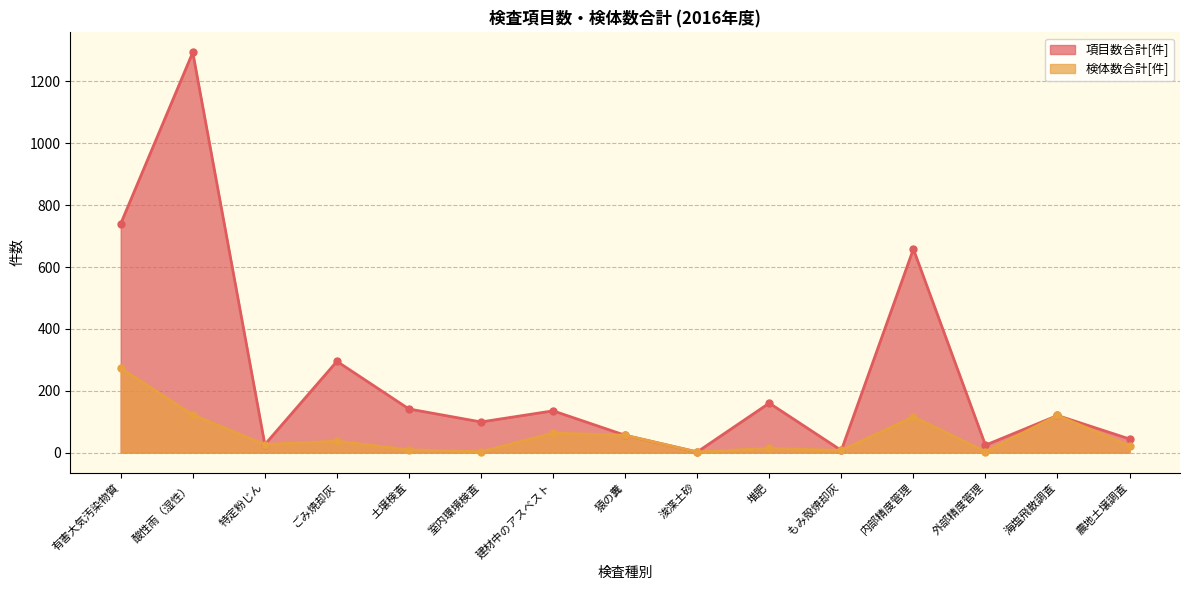

What is the sum of all 検体数合計[件] values?

873